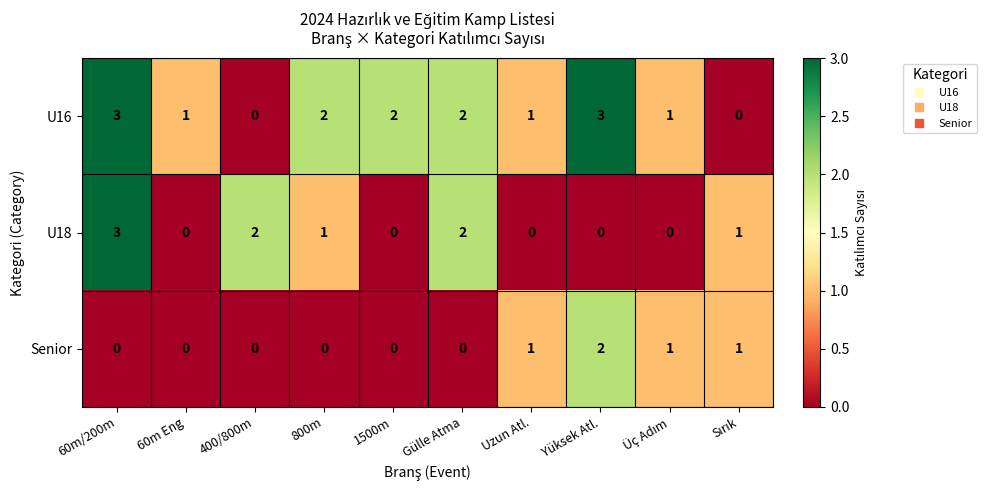

How many series are shown in this chart?

3